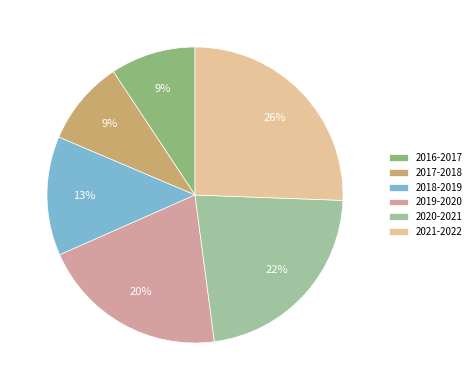

Does 2019-2020 represent more than half of the total?

No